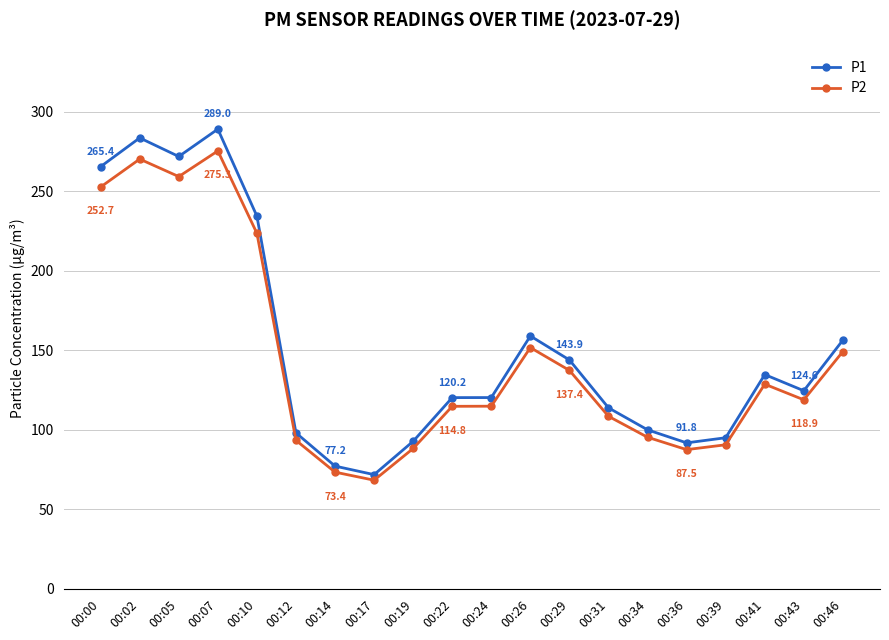

Rank the series by their average value, from lowest to highest.

P2, P1